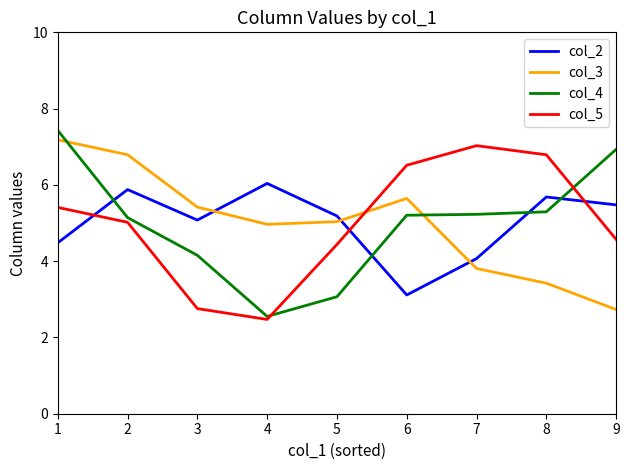

What is the difference between the maximum and minimum values in the col_5 series?

4.6